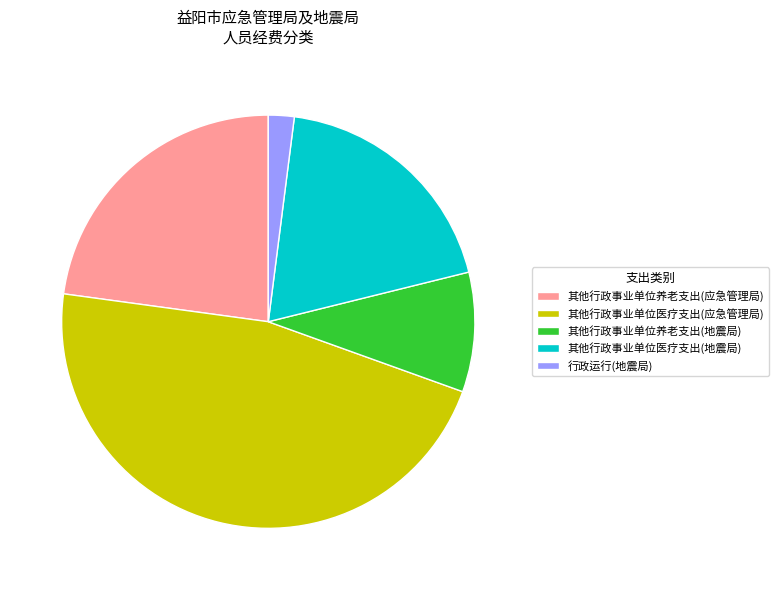

How many slices are in this pie chart?

5